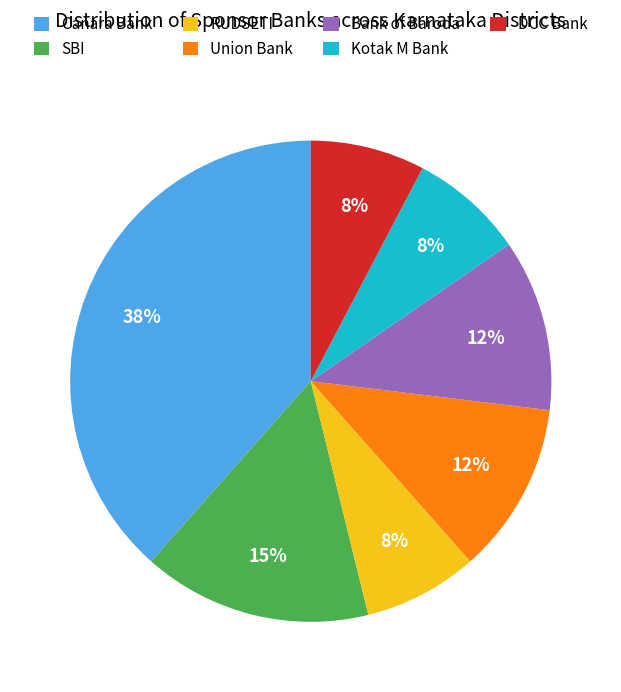

How many slices are in this pie chart?

7